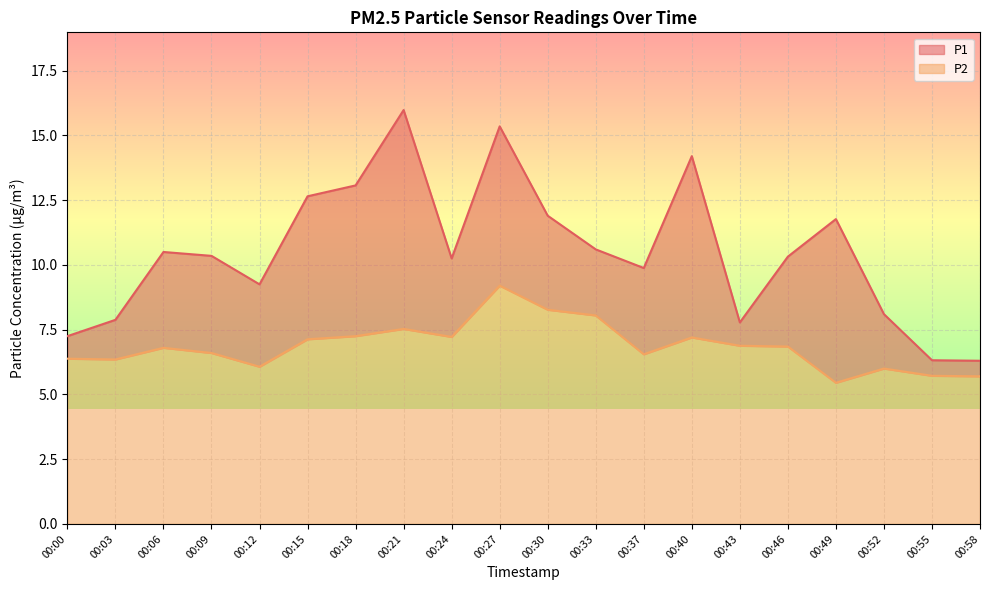

True or false: P2 and P1 cross at least once.

False